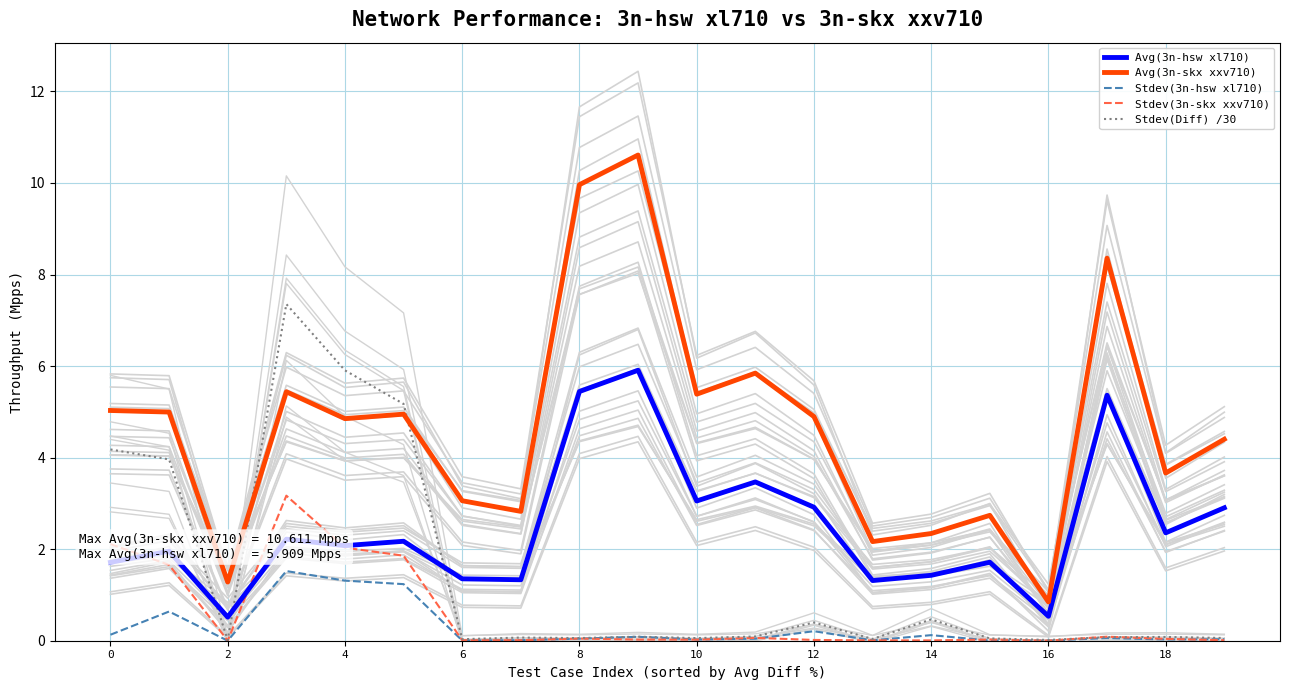

Between 11 and 14, which series saw the biggest shift?

Avg(3n-skx xxv710)